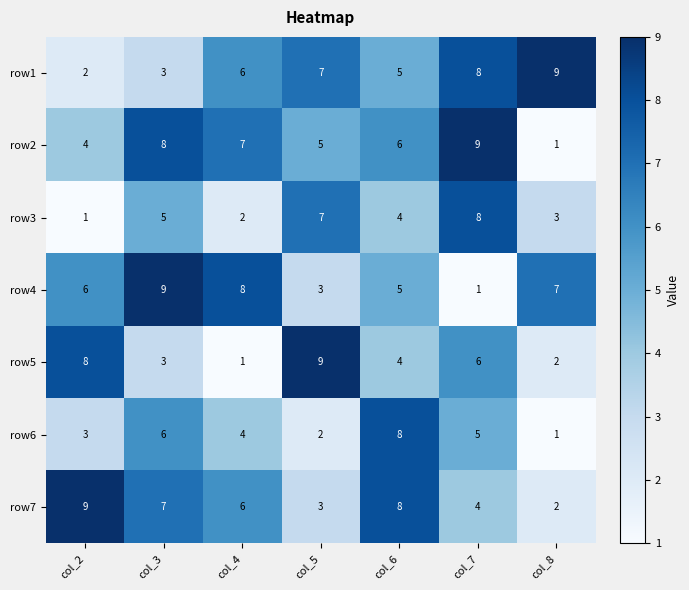

At which label does row5 first exceed 4?

col_2